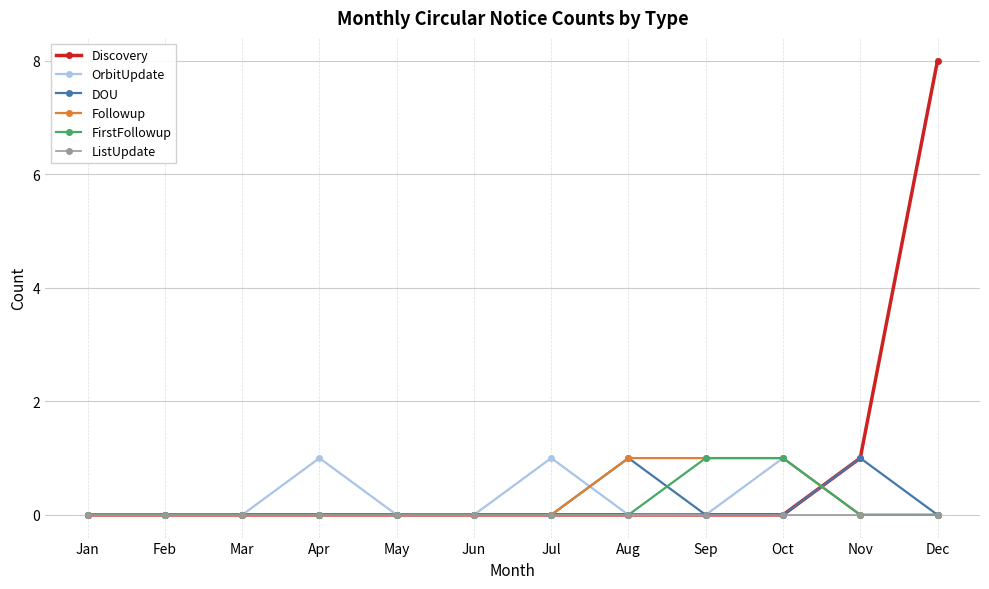

True or false: Followup and OrbitUpdate intersect in this chart.

True